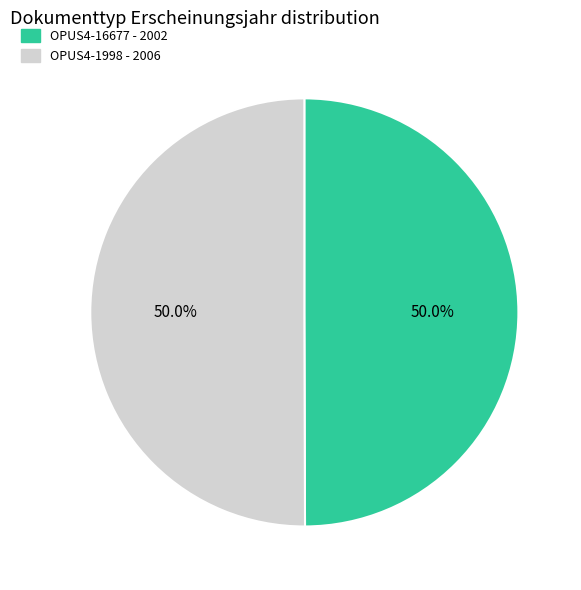

What is the ratio of the value at OPUS4-1998 to the value at OPUS4-16677?

1.0